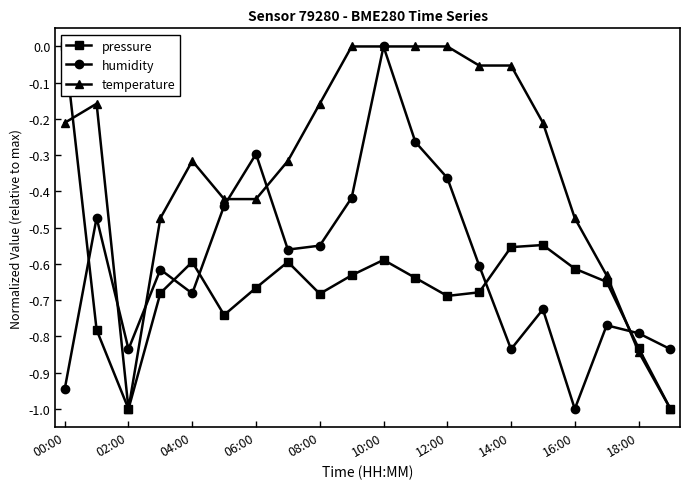

What are all the series names shown in the legend?

pressure, humidity, temperature